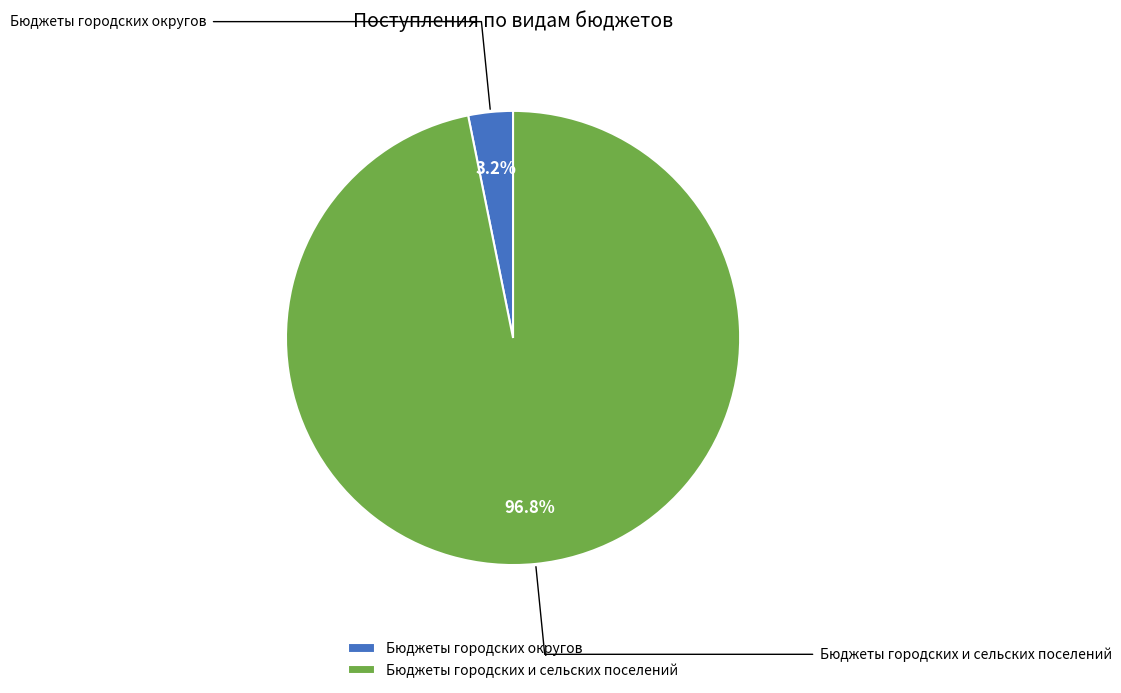

How many slices are in this pie chart?

2